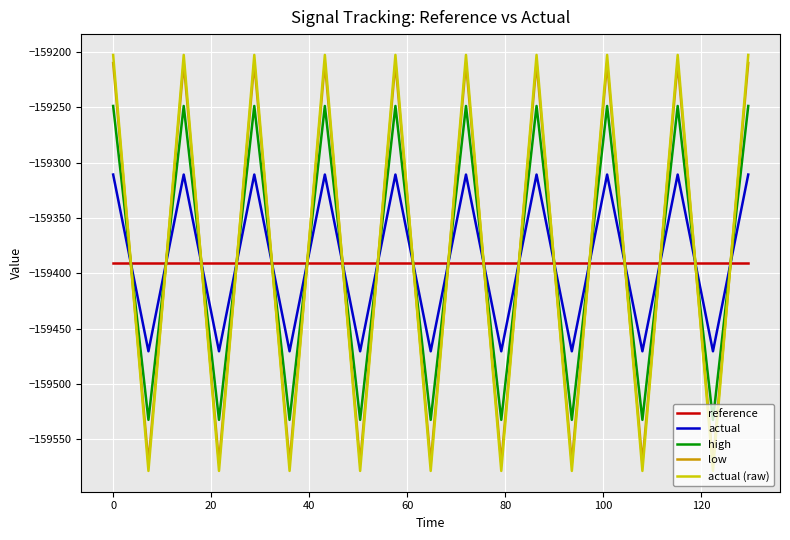

After their last crossing, which series has the higher values: actual or actual (raw)?

actual (raw)